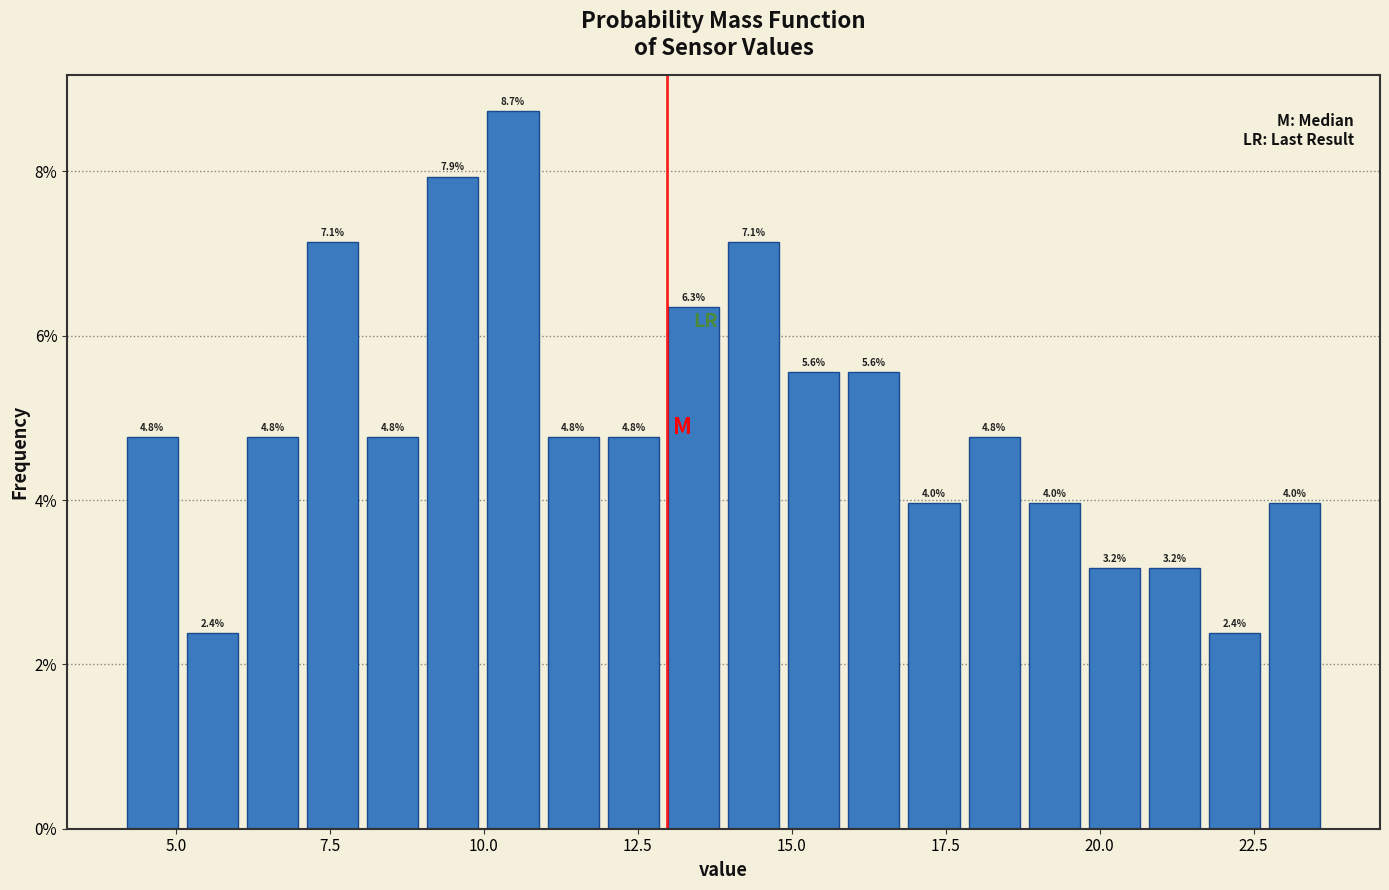

Around what value on the x-axis is the tallest bar? Give the approximate position of its centre, as read against the axis.

10.5